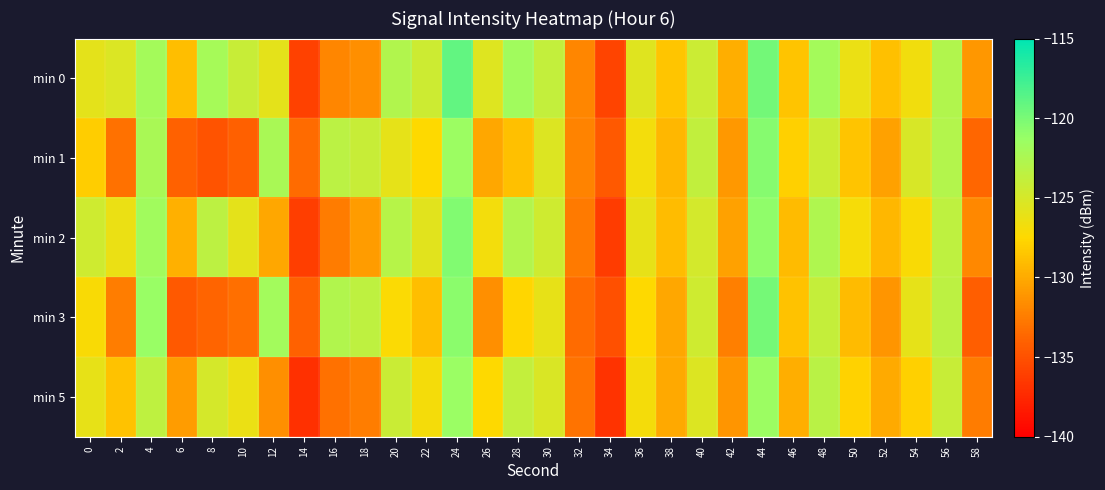

Reading left to right, transcribe all the data shown in this chart.

min 0: 0=-125.9	2=-125.3	4=-122.0	6=-128.9	8=-122.1	10=-124.2	12=-125.9	14=-136.0	16=-131.9	18=-131.5	20=-122.8	22=-124.4	24=-119.1	26=-125.5	28=-121.8	30=-123.9	32=-131.9	34=-135.7	36=-125.6	38=-128.6	40=-124.3	42=-129.8	44=-119.7	46=-128.6	48=-122.0	50=-126.3	52=-128.8	54=-126.6	56=-122.7	58=-131.1
min 1: 0=-128.2	2=-133.1	4=-122.2	6=-133.9	8=-134.9	10=-134.0	12=-122.3	14=-133.4	16=-123.4	18=-124.2	20=-126.0	22=-127.5	24=-121.5	26=-130.2	28=-128.8	30=-125.4	32=-132.1	34=-134.5	36=-126.8	38=-129.3	40=-123.7	42=-131.0	44=-120.5	46=-127.9	48=-124.3	50=-128.6	52=-130.5	54=-125.1	56=-122.9	58=-133.7
min 2: 0=-124.5	2=-126.3	4=-121.8	6=-129.7	8=-123.4	10=-125.9	12=-130.2	14=-136.1	16=-132.5	18=-130.8	20=-123.1	22=-125.7	24=-120.3	26=-126.8	28=-122.9	30=-124.5	32=-132.6	34=-136.2	36=-126.1	38=-129.0	40=-124.8	42=-130.5	44=-120.9	46=-129.1	48=-122.7	50=-127.0	52=-129.3	54=-127.2	56=-123.5	58=-131.8
min 3: 0=-127.2	2=-132.4	4=-121.3	6=-134.5	8=-133.8	10=-133.2	12=-121.9	14=-134.0	16=-122.8	18=-123.5	20=-127.3	22=-128.9	24=-120.7	26=-131.5	28=-127.6	30=-126.1	32=-133.4	34=-135.1	36=-127.5	38=-130.2	40=-124.5	42=-132.3	44=-119.8	46=-128.7	48=-123.9	50=-129.1	52=-131.2	54=-126.0	56=-123.4	58=-134.2
min 5: 0=-126.1	2=-128.7	4=-123.5	6=-130.8	8=-124.9	10=-126.3	12=-131.5	14=-137.0	16=-133.1	18=-132.4	20=-124.2	22=-126.9	24=-121.4	26=-127.5	28=-123.8	30=-125.2	32=-133.0	34=-136.8	36=-126.9	38=-130.1	40=-125.4	42=-131.2	44=-121.5	46=-129.8	48=-123.3	50=-127.8	52=-130.0	54=-127.9	56=-124.1	58=-132.5